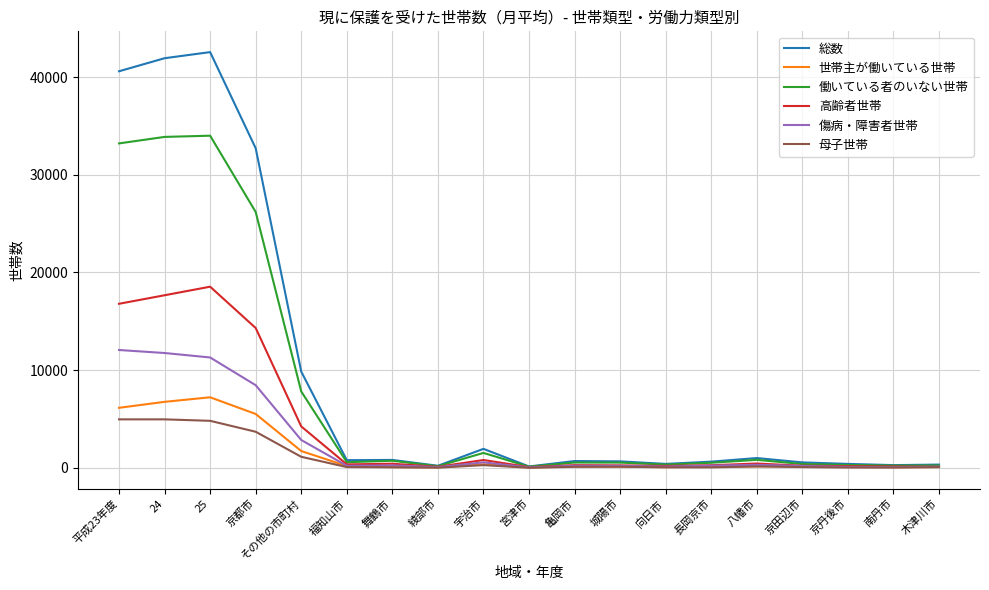

What is the sum of all 母子世帯 values?

20495